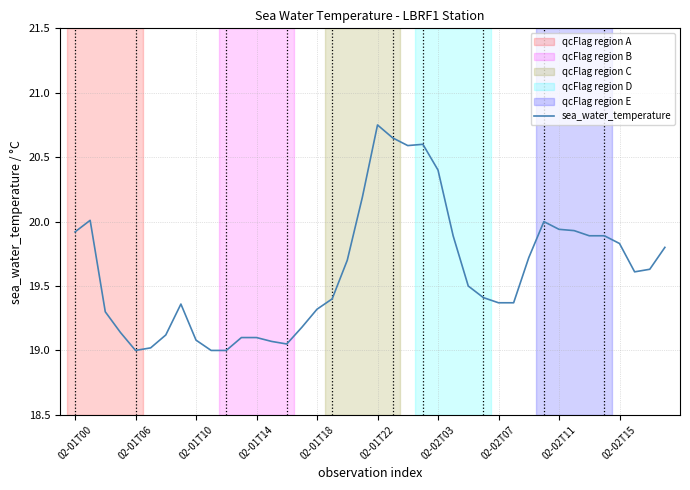

What is the minimum value shown in the chart?

19.0